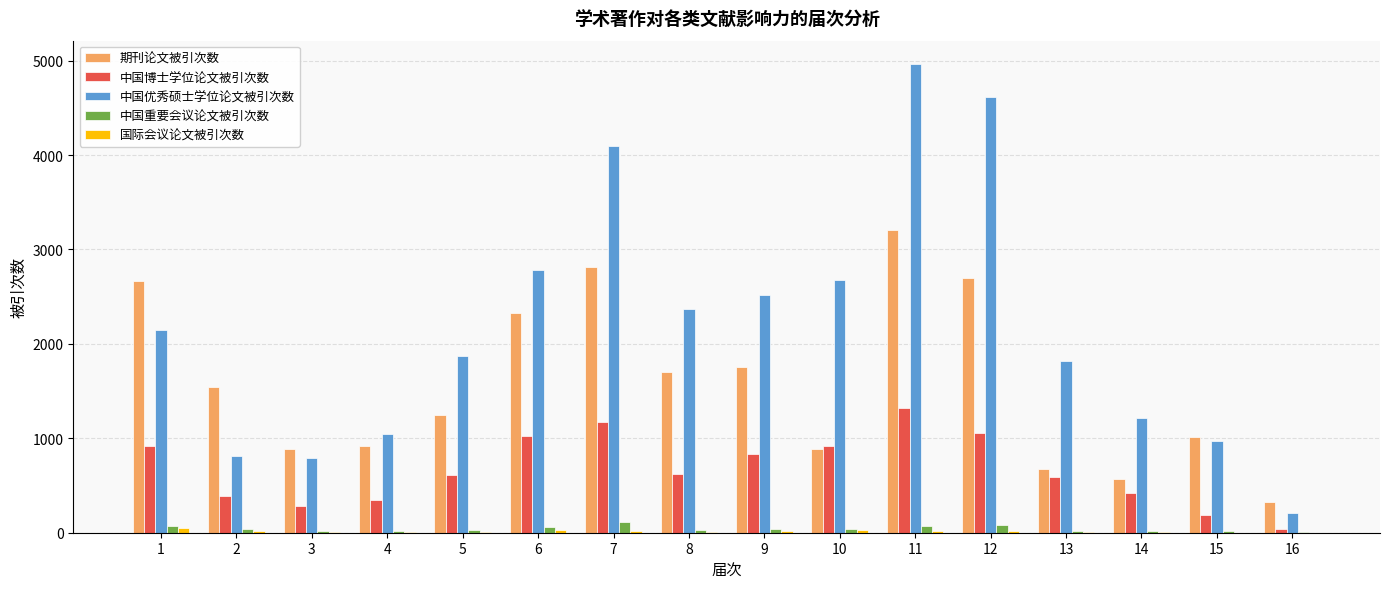

What is the highest value of the 期刊论文被引次数 series?

3205